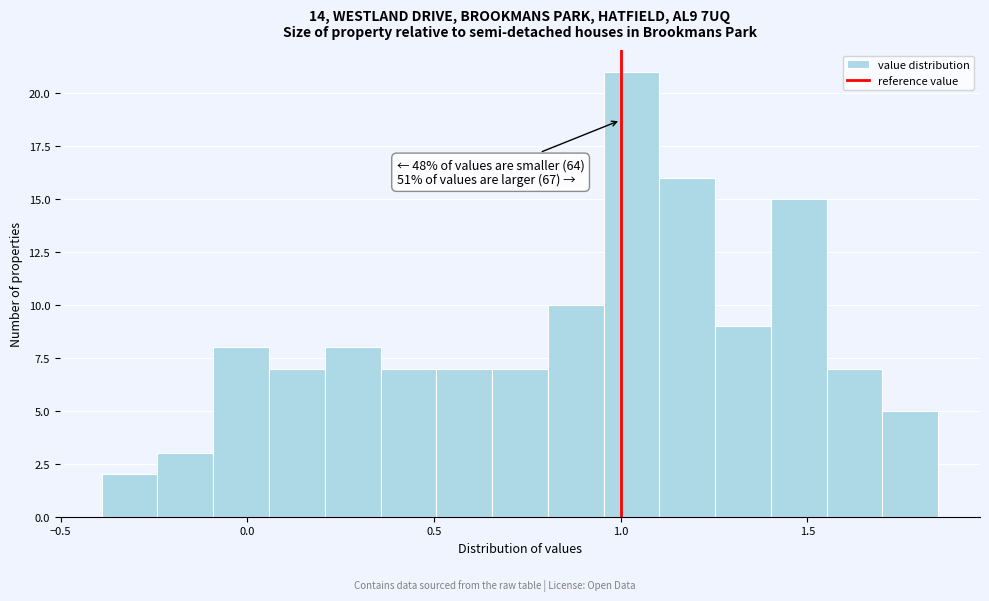

Read against the x-axis, roughly where is the centre of the tallest bar?

1.05